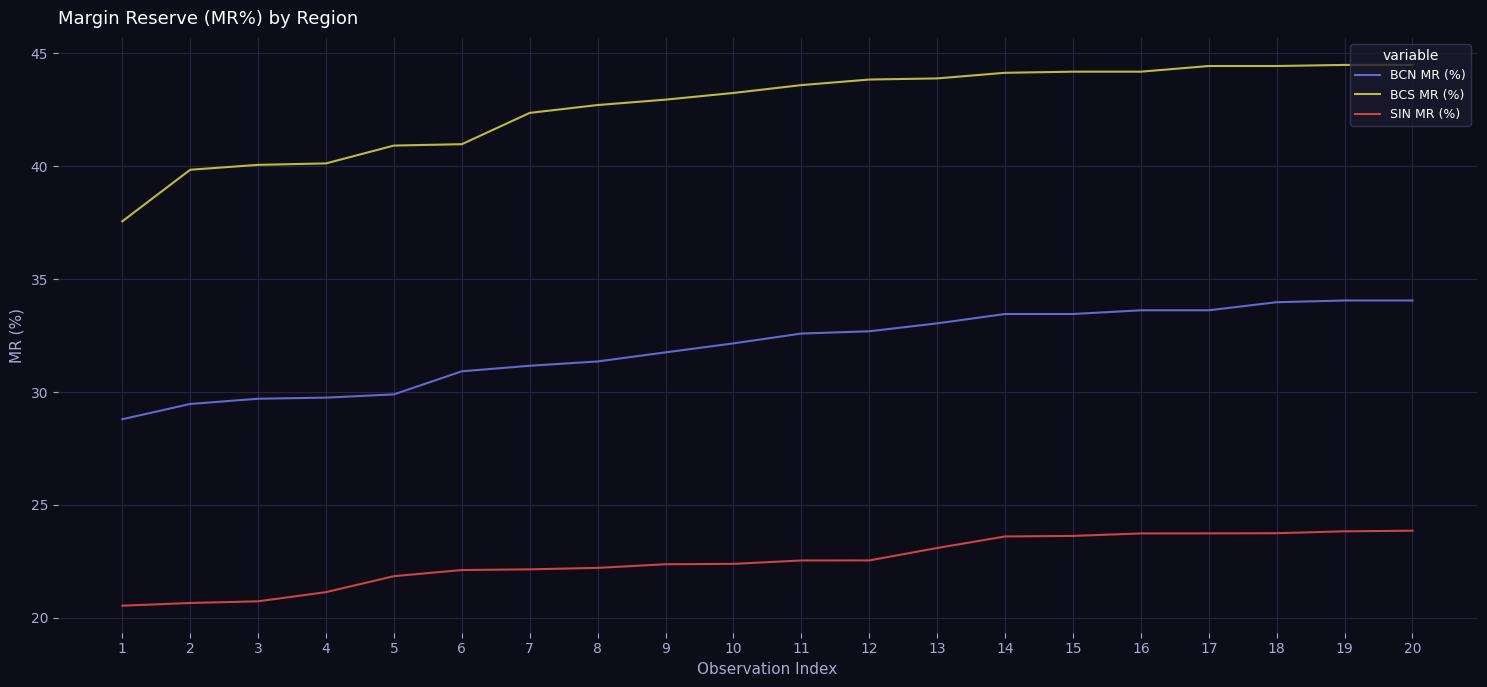

What are all the series names shown in the legend?

BCN MR (%), BCS MR (%), SIN MR (%)